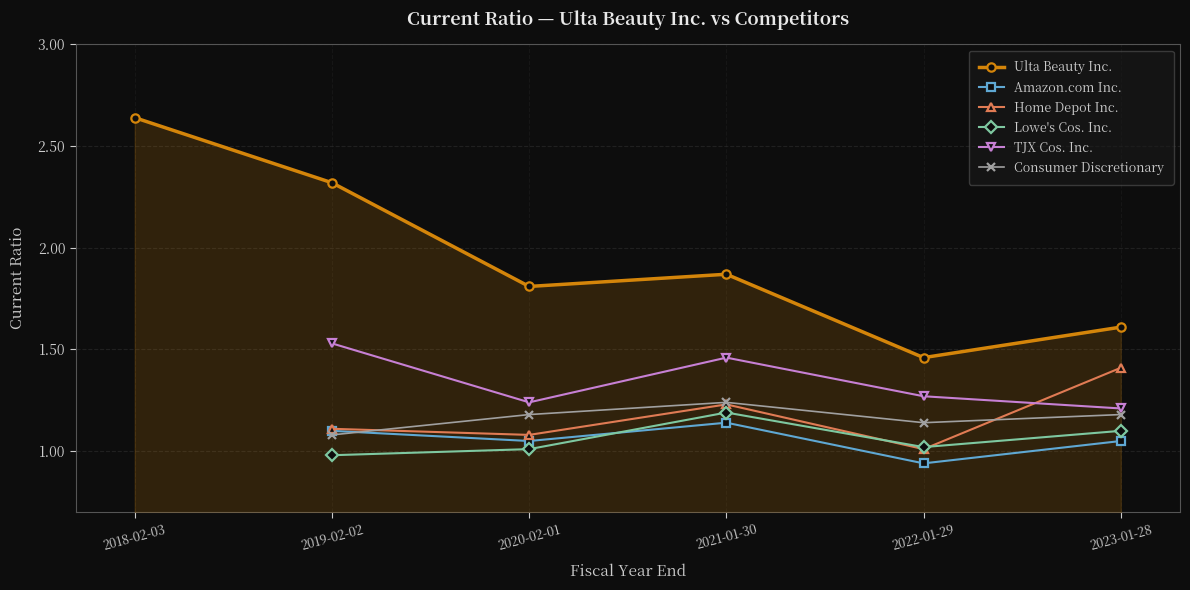

Is it true that Ulta Beauty Inc. equals 2.6 at 2018-02-03?

True